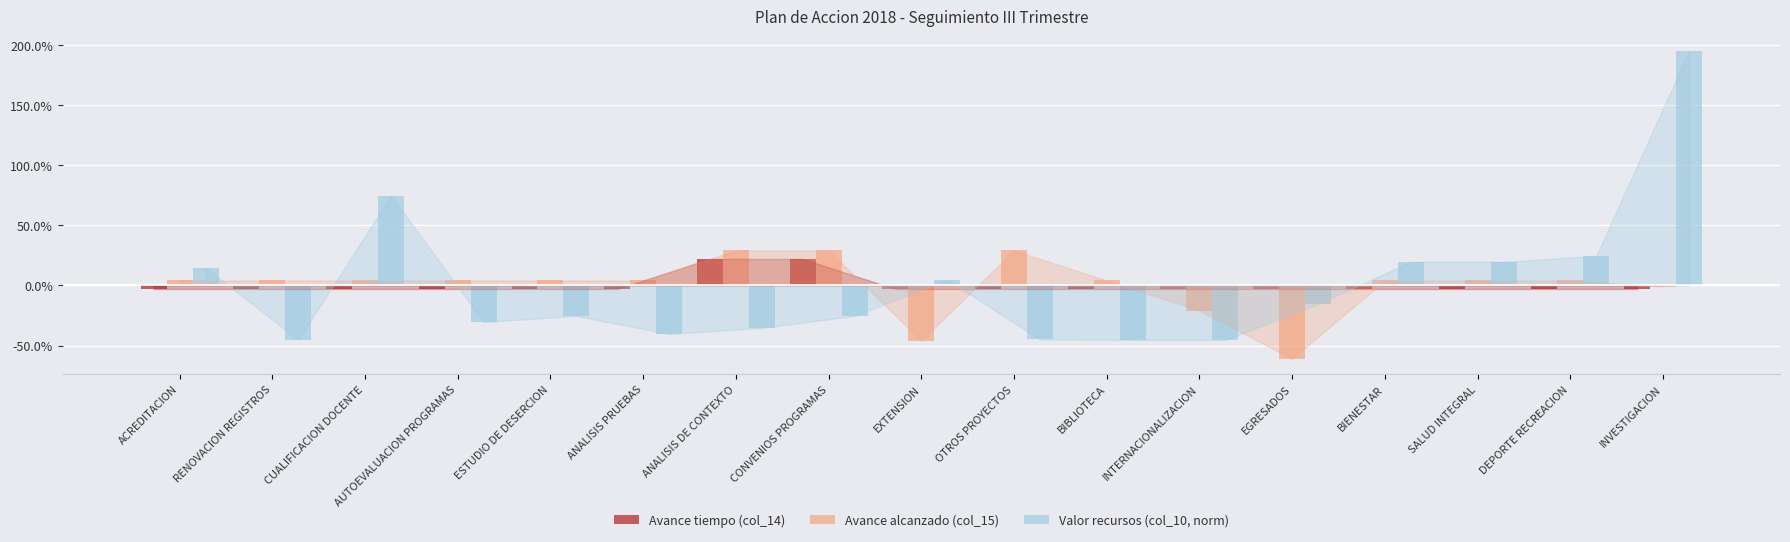

Which series has the largest range (max minus min)?

Valor recursos (col_10, norm)